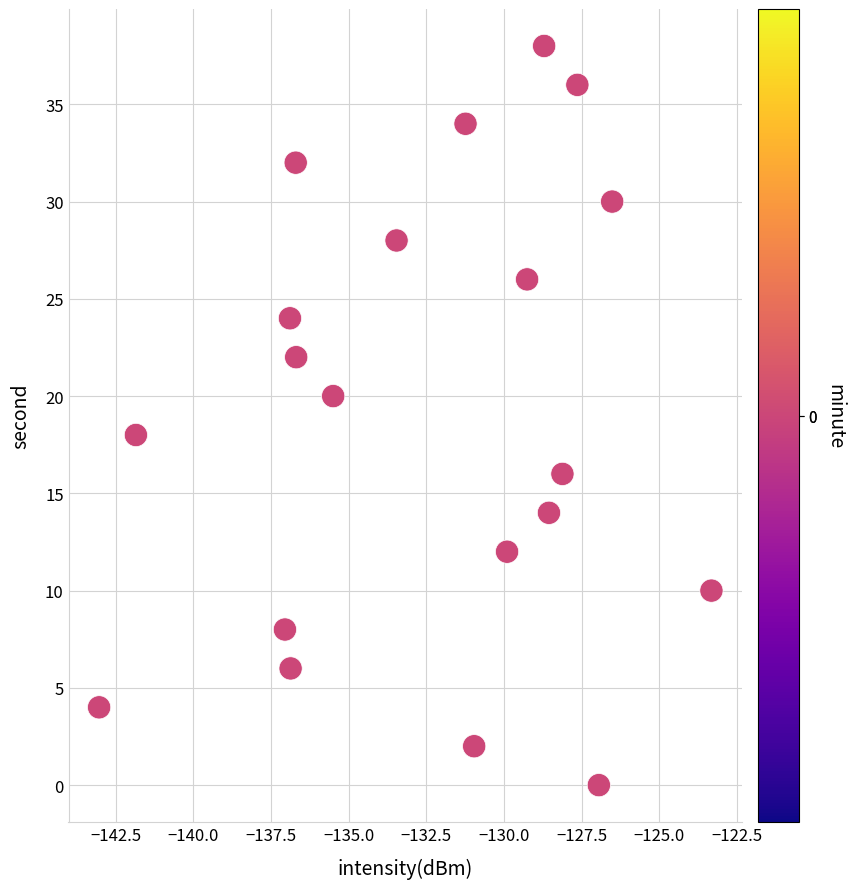

What is the range of Y values (max minus min)?

38